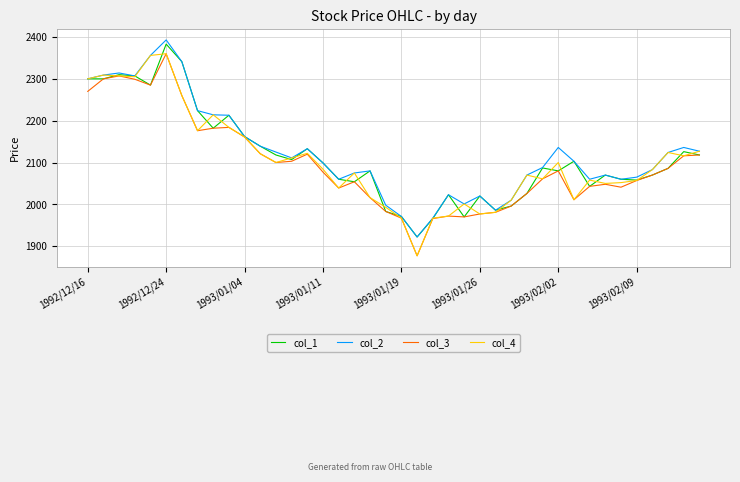

What is the lowest value of the col_4 series?

1877